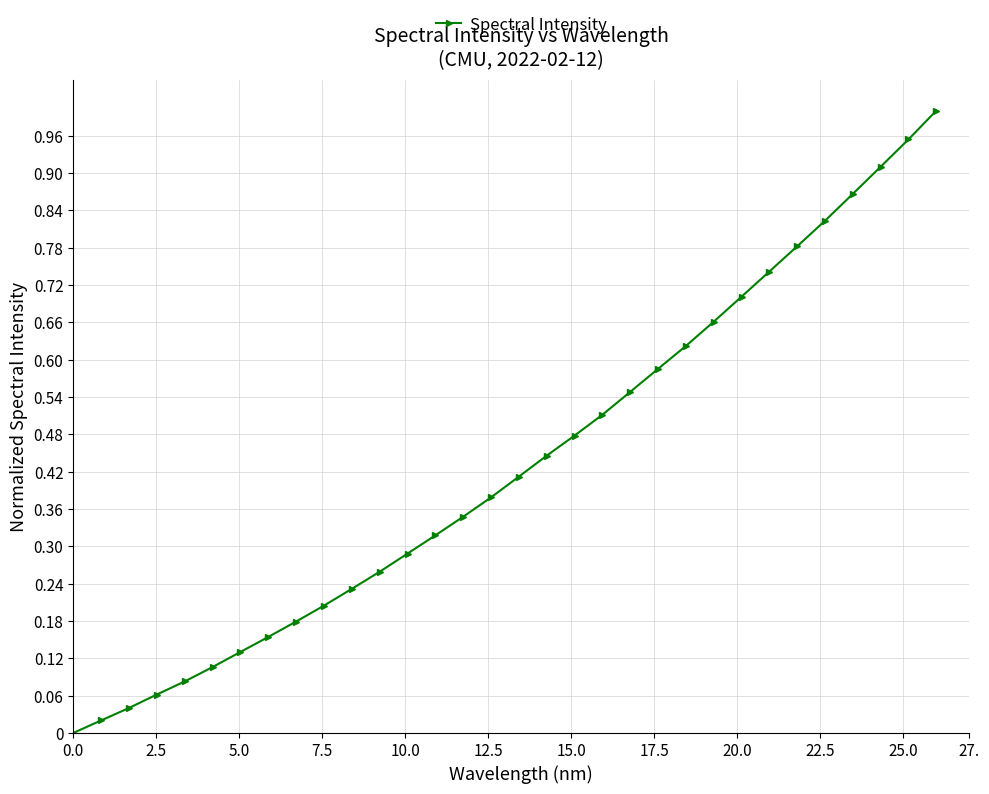

What is the sum of all values?

13.8